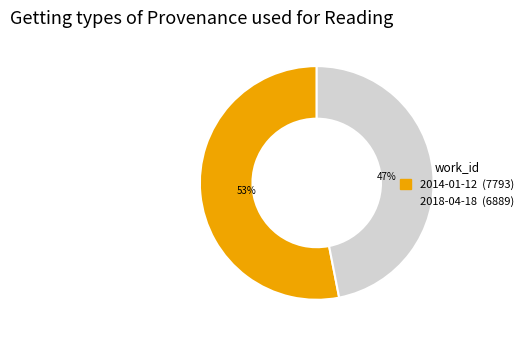

To the nearest percent, what is the average slice percentage?

50%